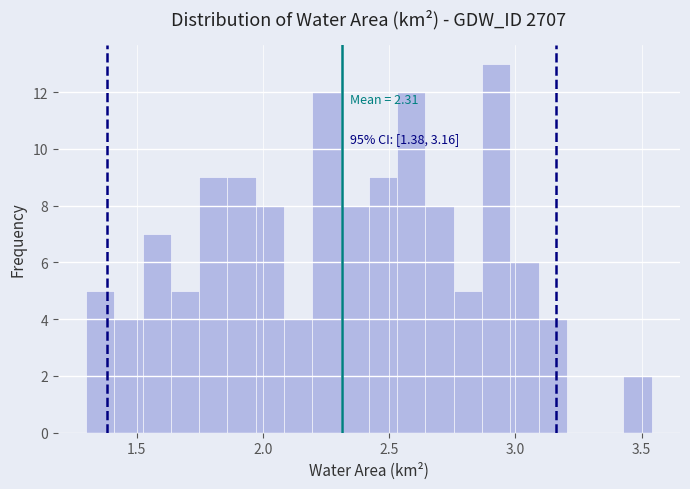

Around what value on the x-axis is the tallest bar? Give the approximate position of its centre, as read against the axis.

2.90